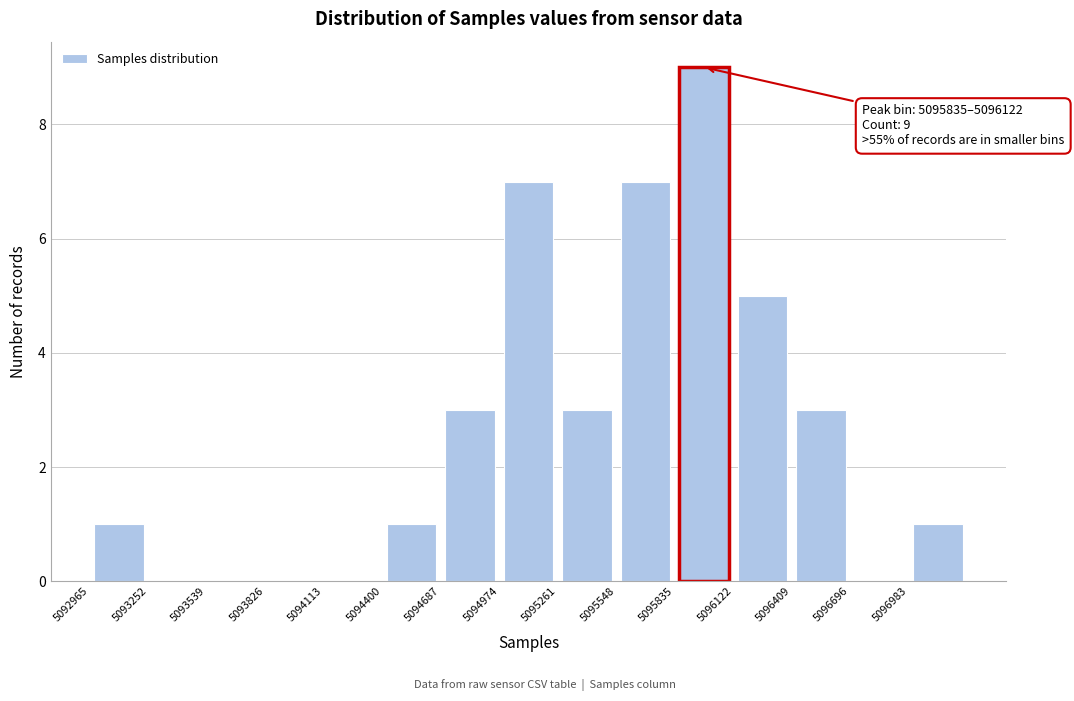

Over which range of the x-axis is the bar tallest?

5095850 to 5096100